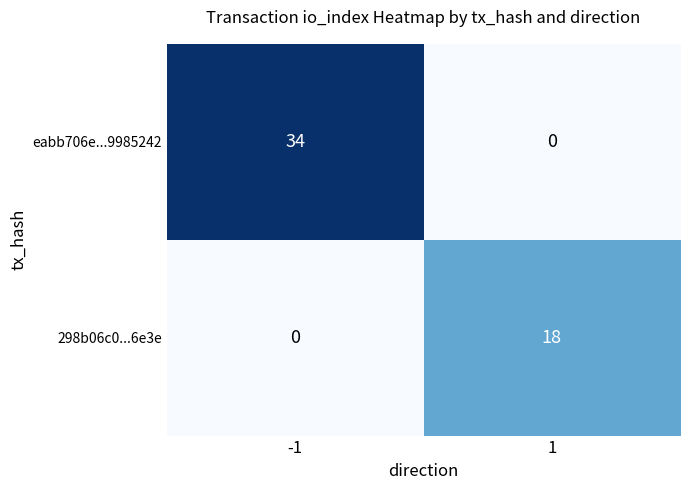

List the series in order of their overall mean, lowest first.

298b06c0...6e3e, eabb706e...9985242